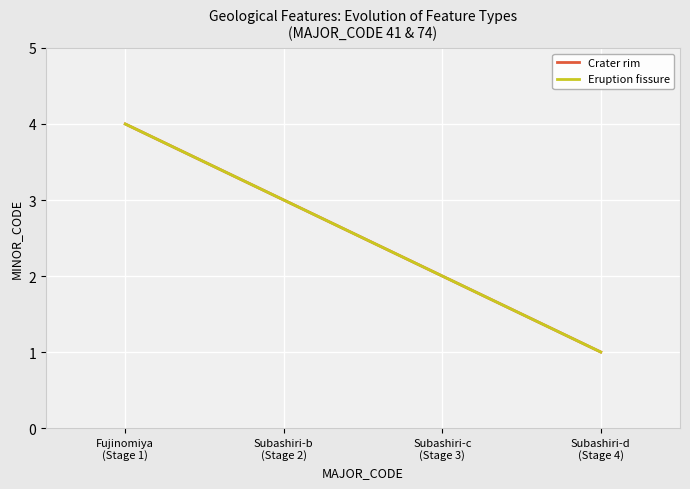

At which label does Eruption fissure first exceed 3?

Fujinomiya
(Stage 1)